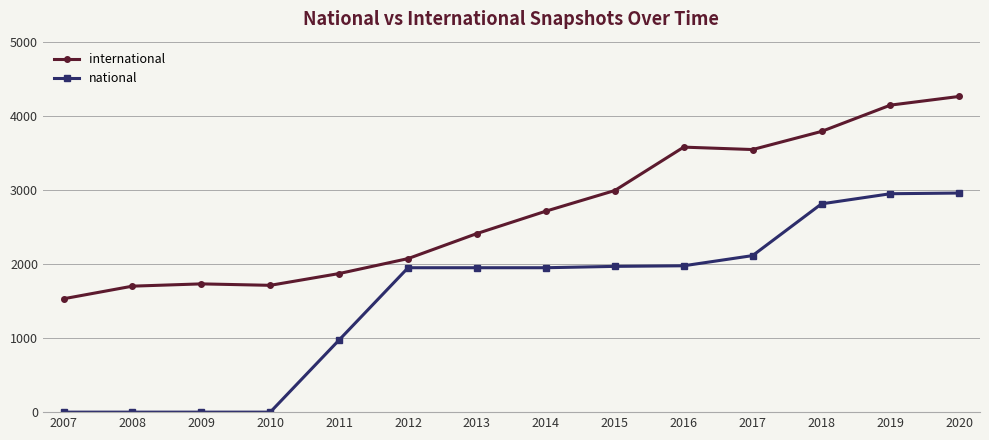

True or false: national has a value of 1298.2 at 2013.

False